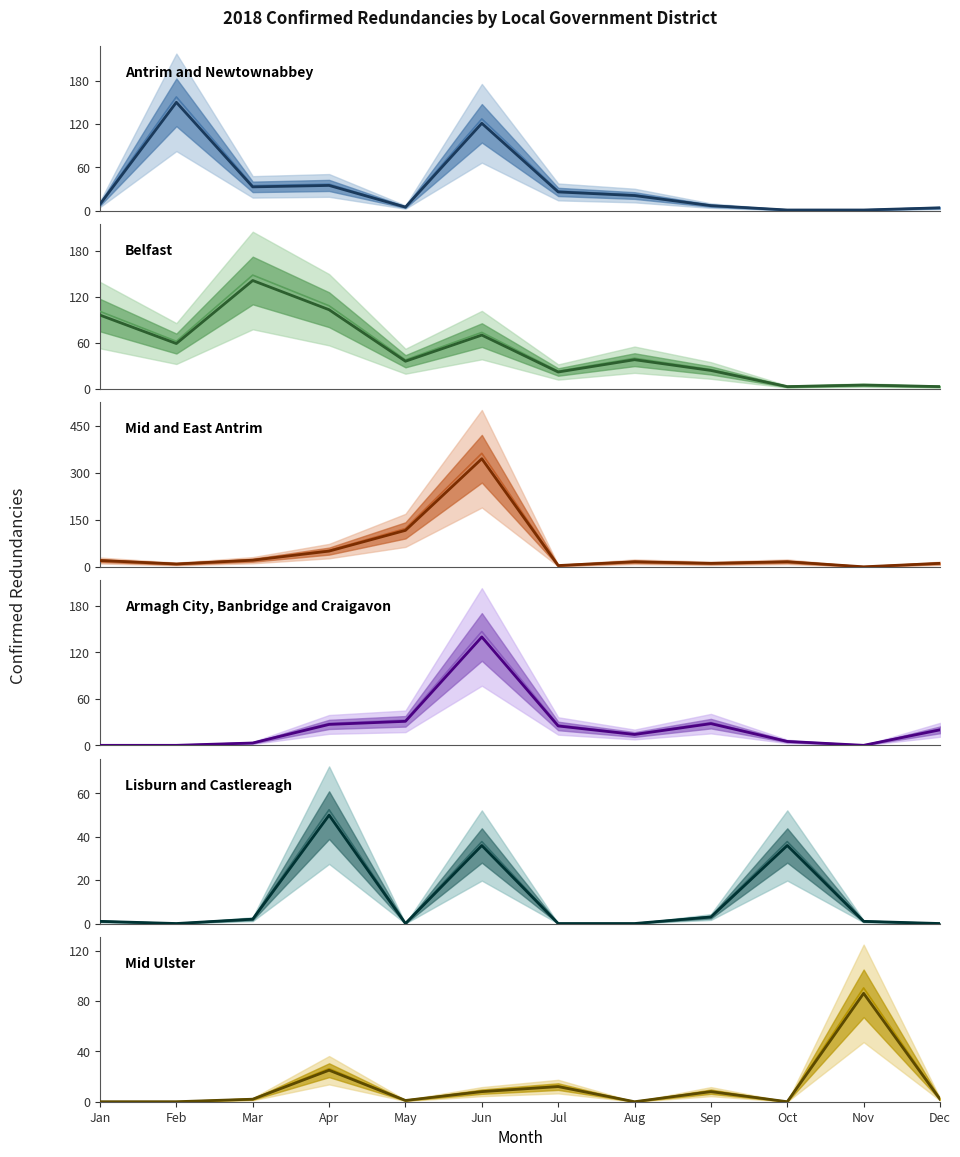

True or false: Mid Ulster has a value of 1 at Mar.

False